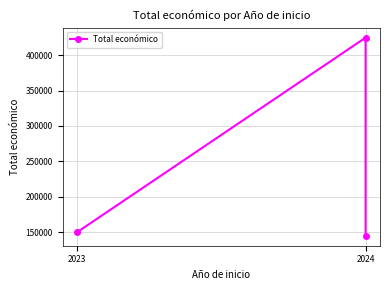

What is the greatest value displayed?

424720